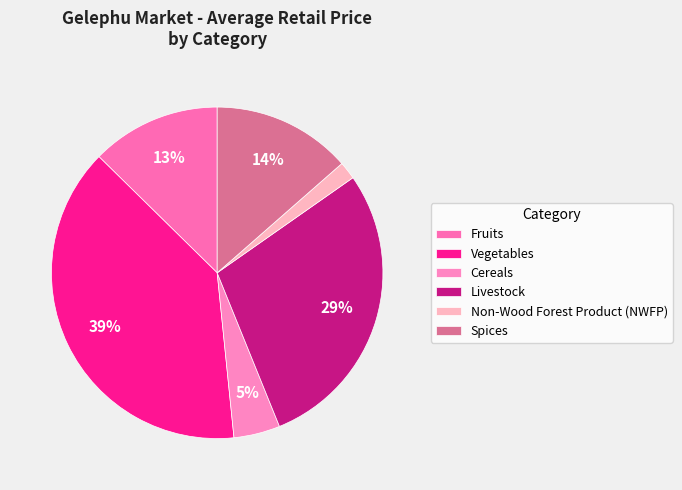

Which slice is the smallest?

Non-Wood Forest Product (NWFP)